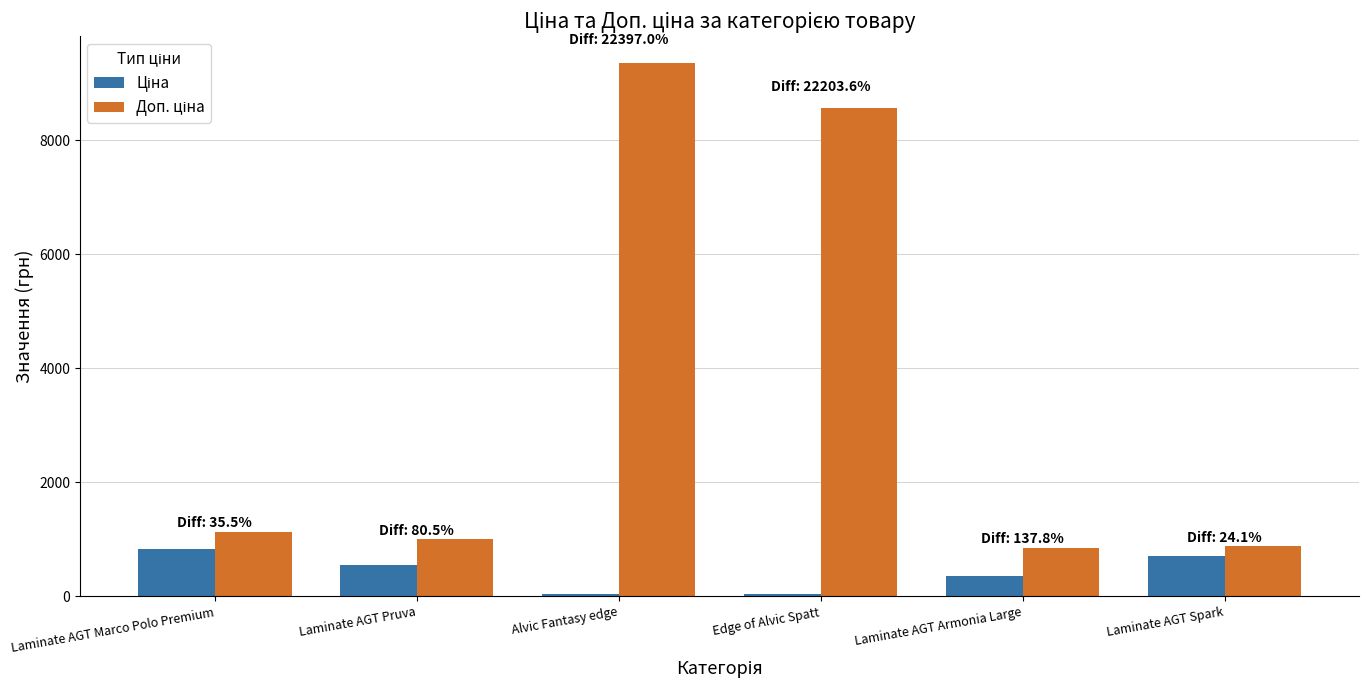

At which category is the sum across all series the highest?

Alvic Fantasy edge